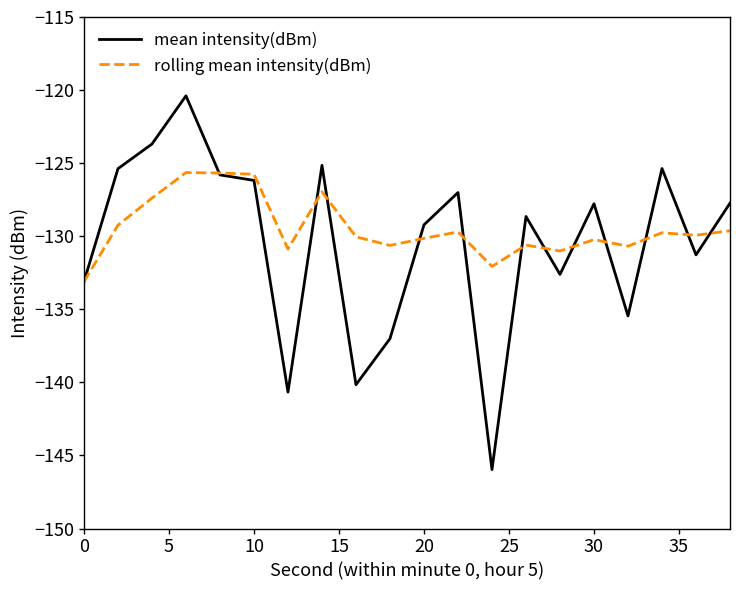

Which series has the largest range (max minus min)?

mean intensity(dBm)